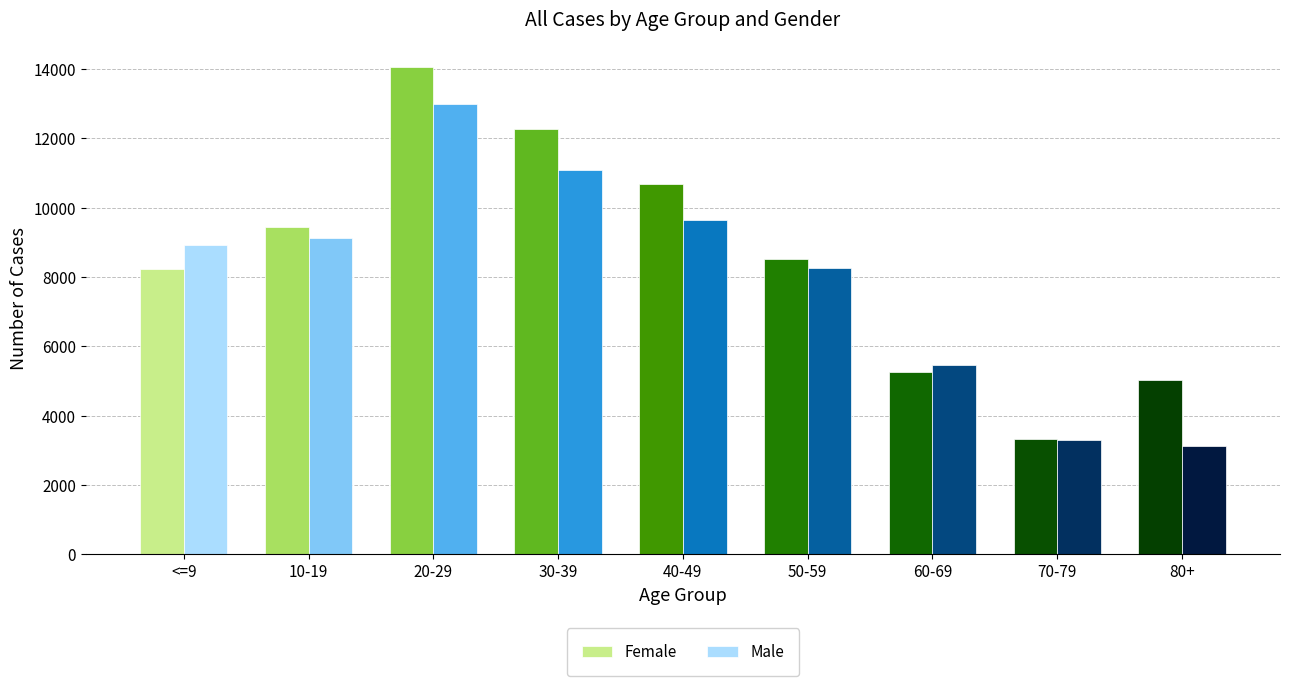

What is the average value of the Male series?

7994